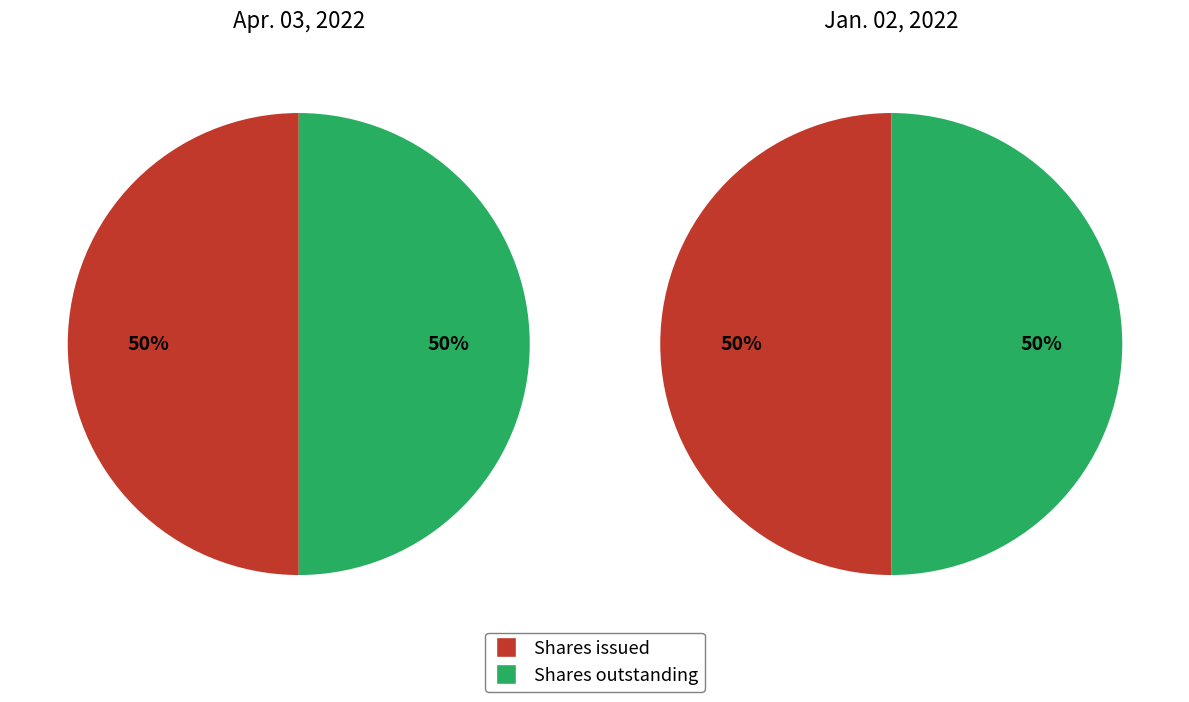

Is there any slice that represents more than half of the pie?

No